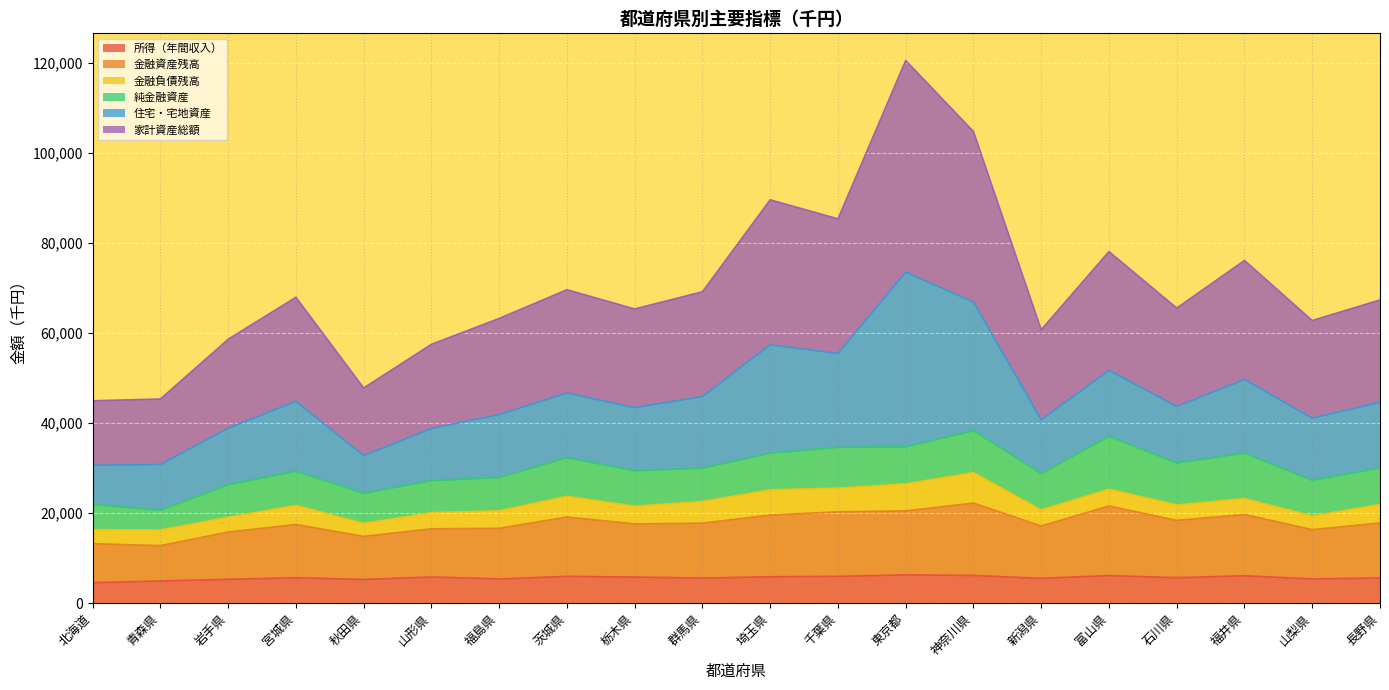

What is the average value of the 家計資産総額 series?

70018